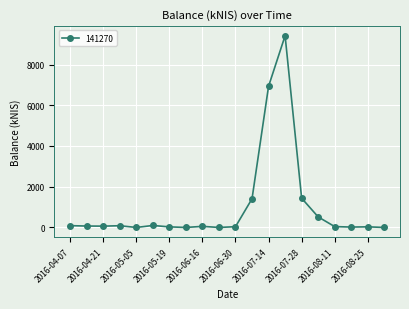

Does the chart have visible grid lines?

Yes